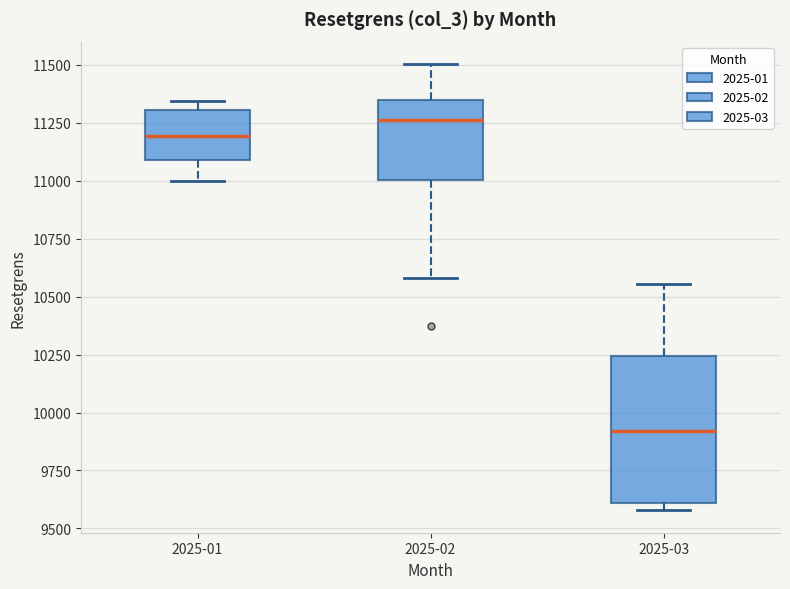

Reading left to right, transcribe this box plot: for each box, give where its median line is, the range the box spans, and where its two whiskers end, as read against the y-axis. The values are not printed on the chart, so give them approximately, as read against the axis.

2025-01: median 11200, box 11100 to 11300, whiskers 11000 to 11350
2025-02: median 11250, box 11000 to 11350, whiskers 10600 to 11500
2025-03: median 9900, box 9600 to 10250, whiskers 9600 (just below the box's lower edge) to 10550